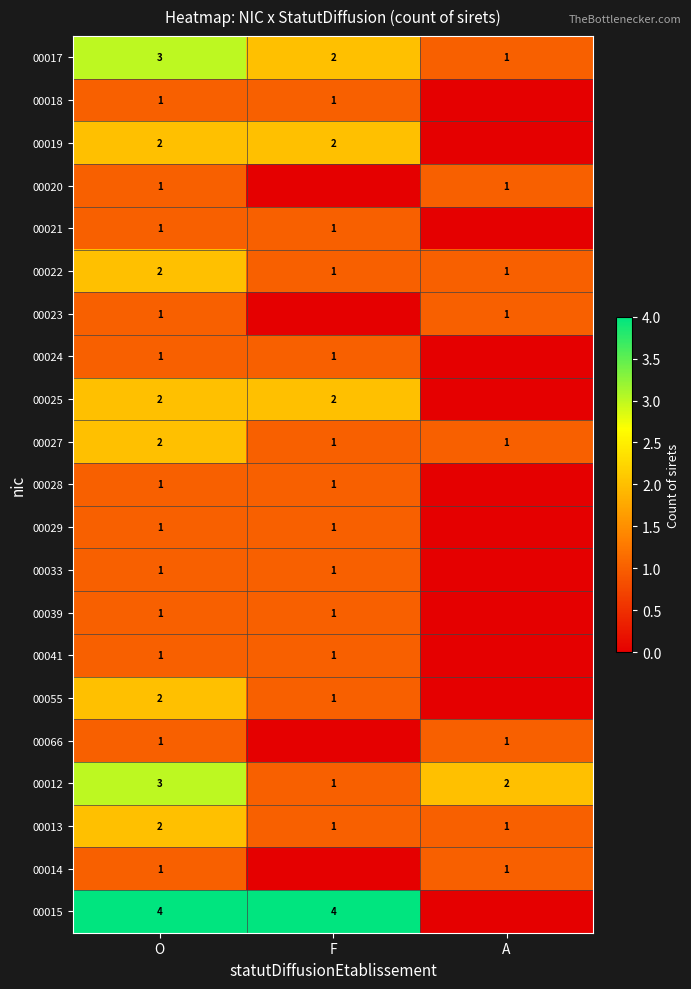

What is the difference between the highest and lowest values at O?

3